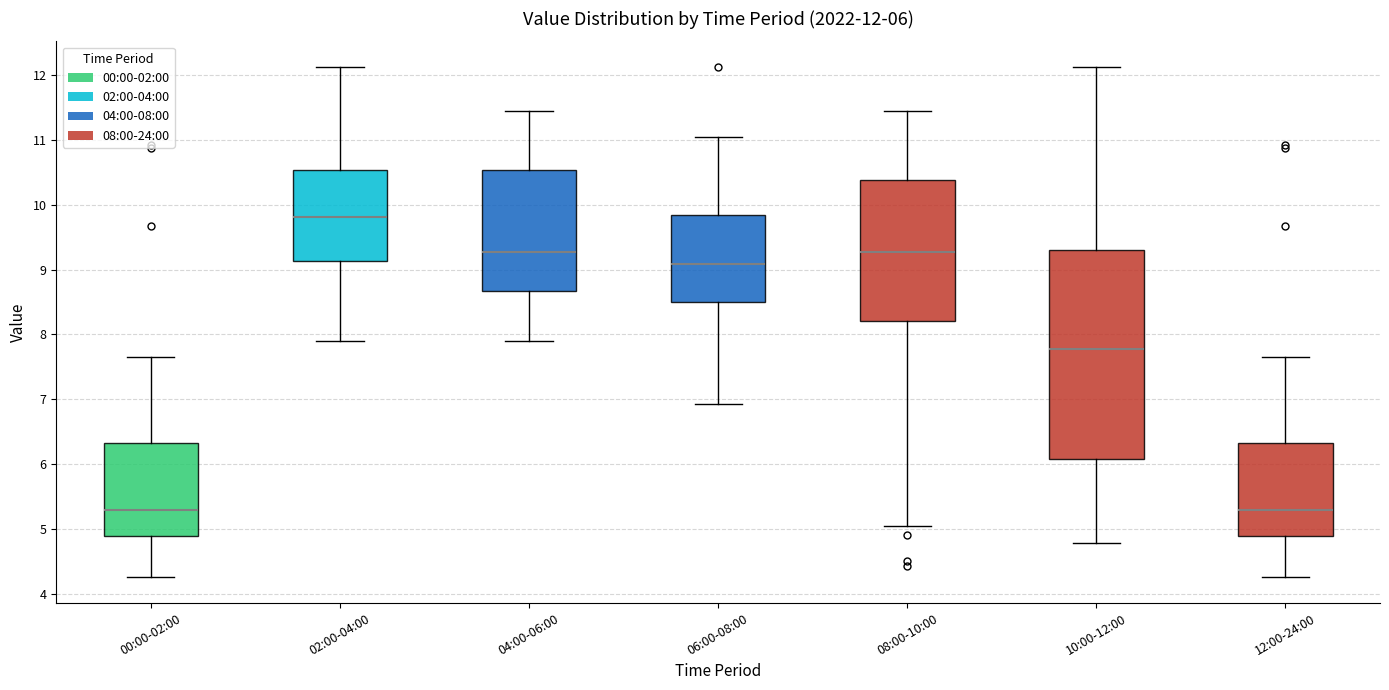

Which box is the tallest, from its lower edge to its upper edge?

10:00-12:00